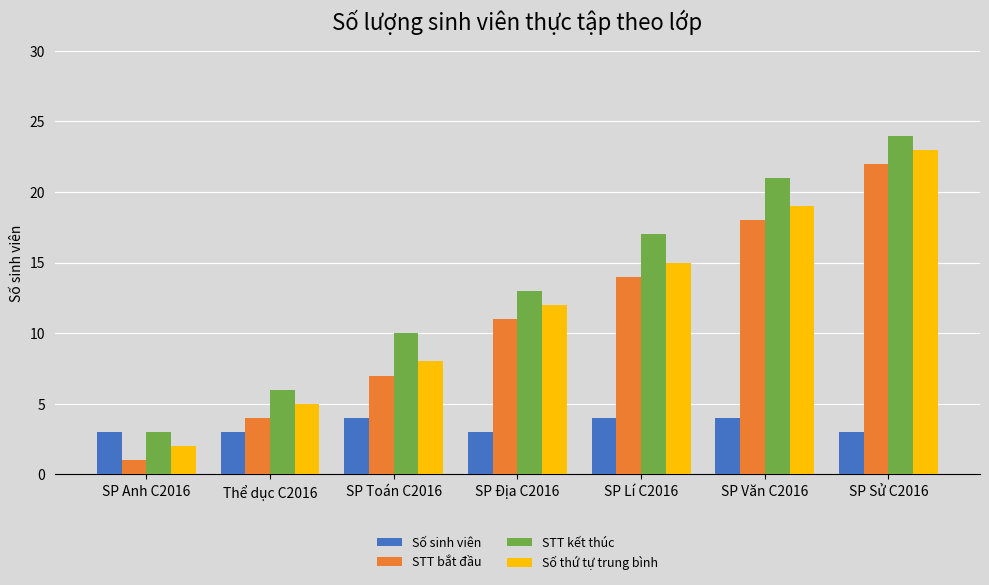

What is the label of the 3rd bar from the right?

SP Lí C2016